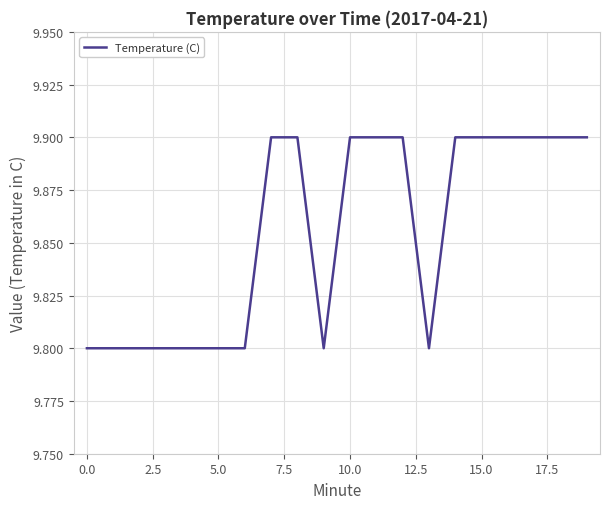

What is the minimum value shown in the chart?

9.8